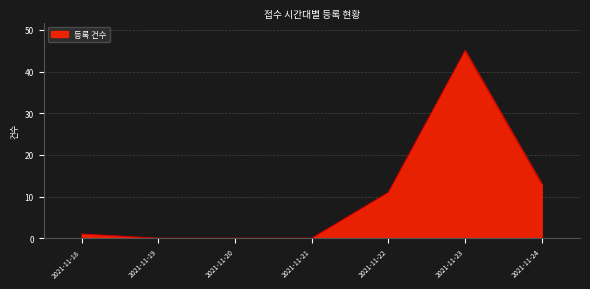

True or false: there are more than 0 points higher than both neighbors.

True